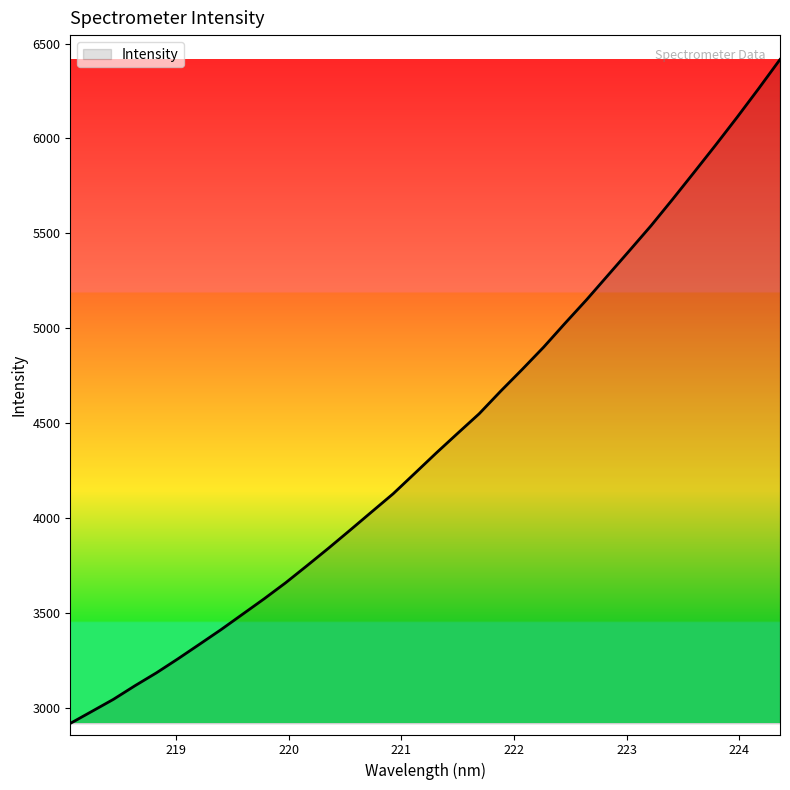

True or false: the data has more than 2 interior local peaks.

False